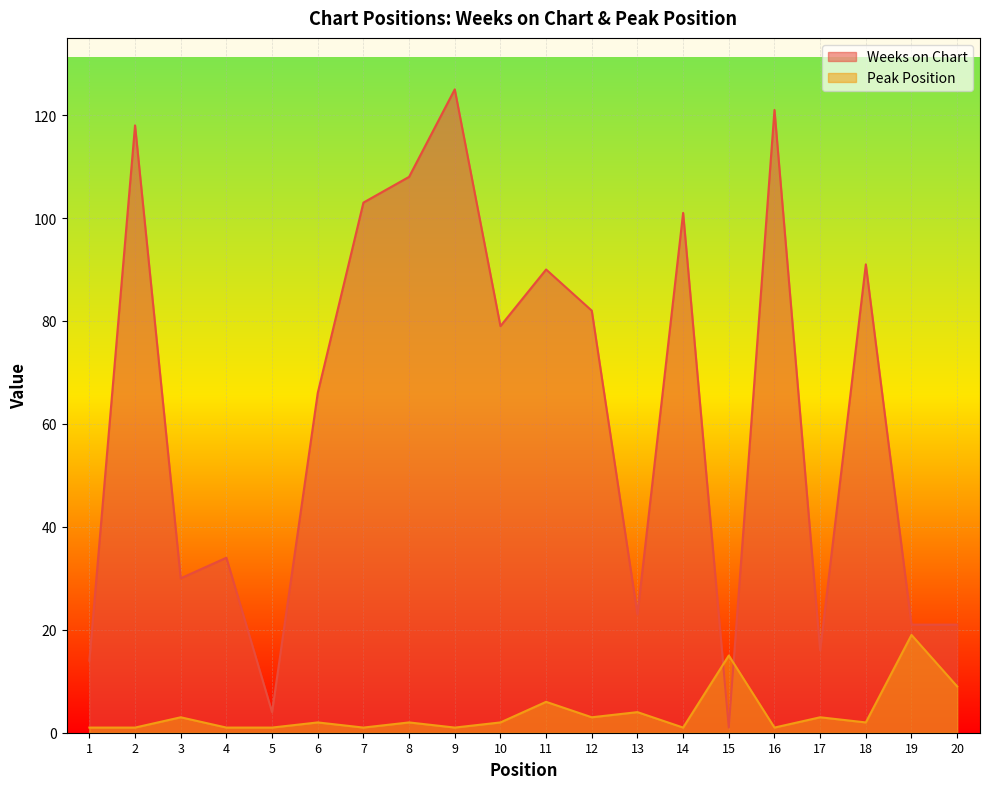

Is the value of Peak Position at 15 greater than the value of Weeks on Chart at 5?

Yes